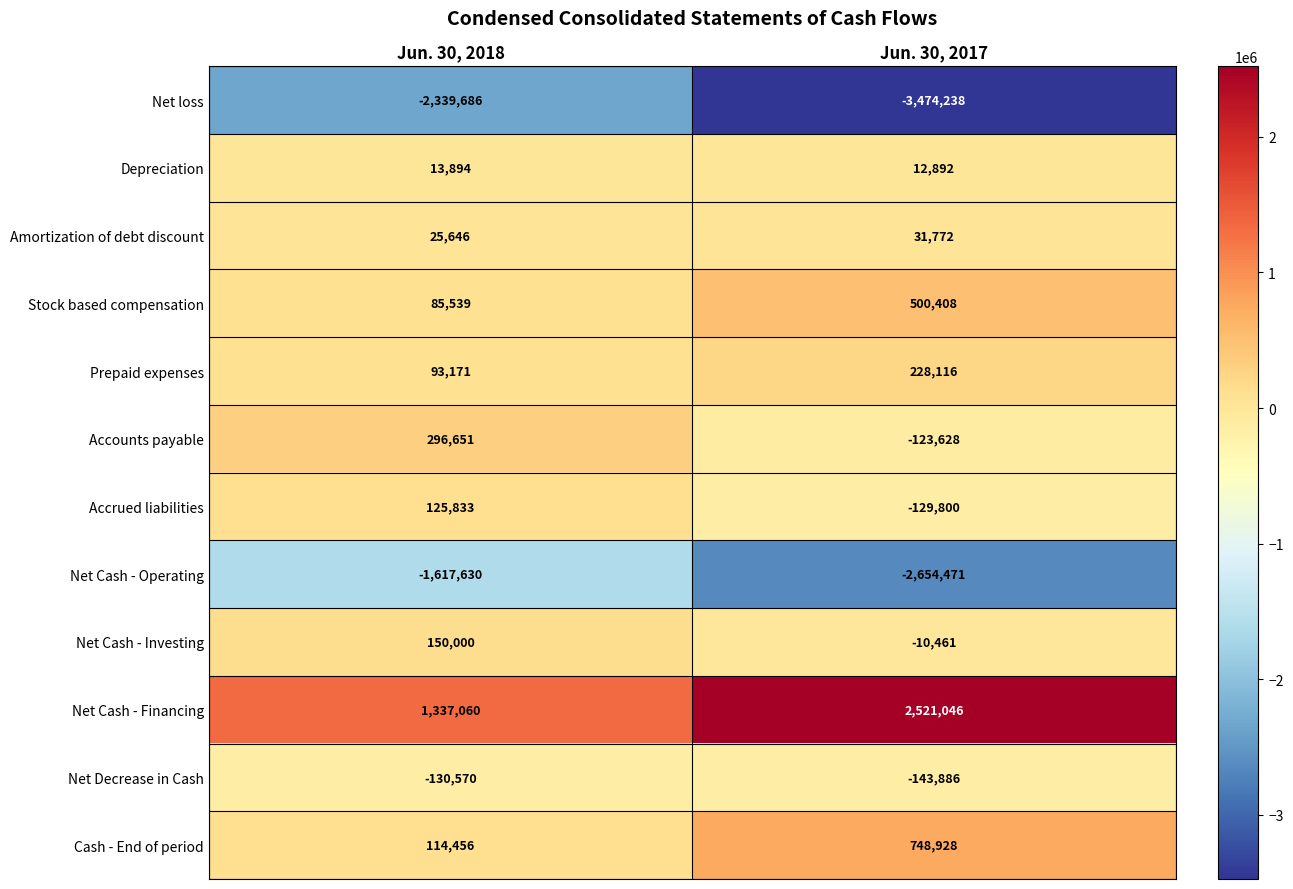

What is the sum of all Depreciation values?

26786